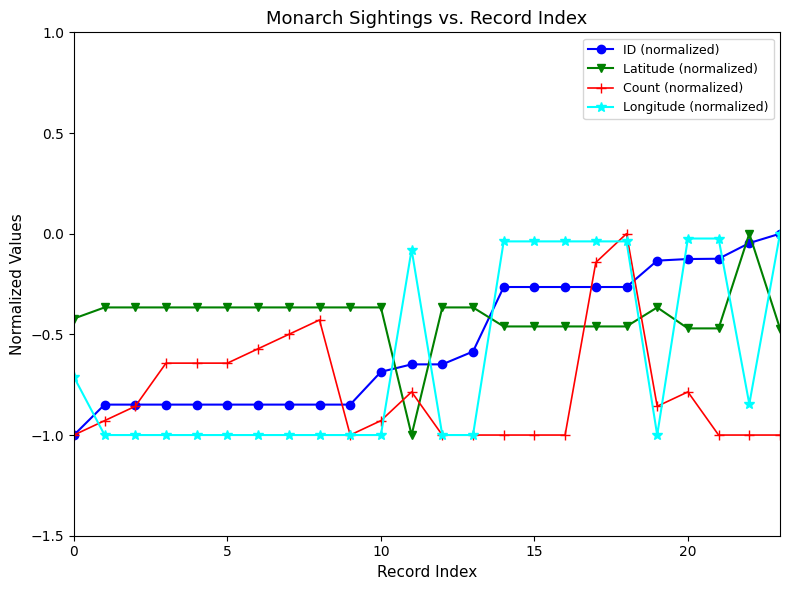

Is this an area chart (filled region under the line)?

No